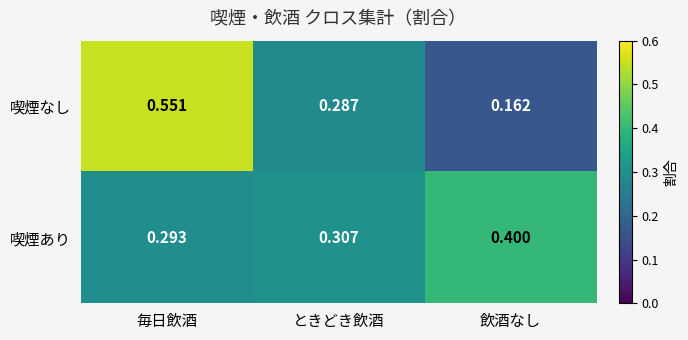

At which label is 喫煙なし closest to 0?

飲酒なし